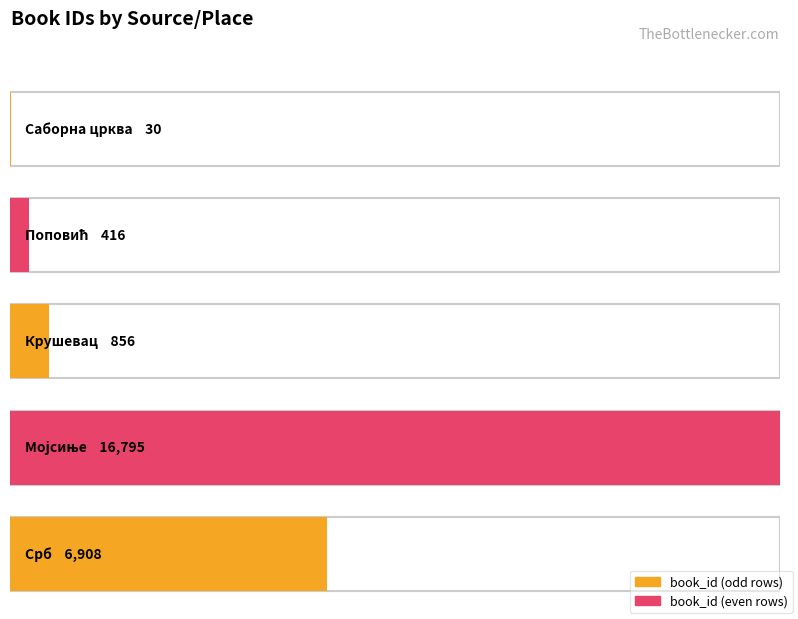

What is the minimum value shown in the chart?

30